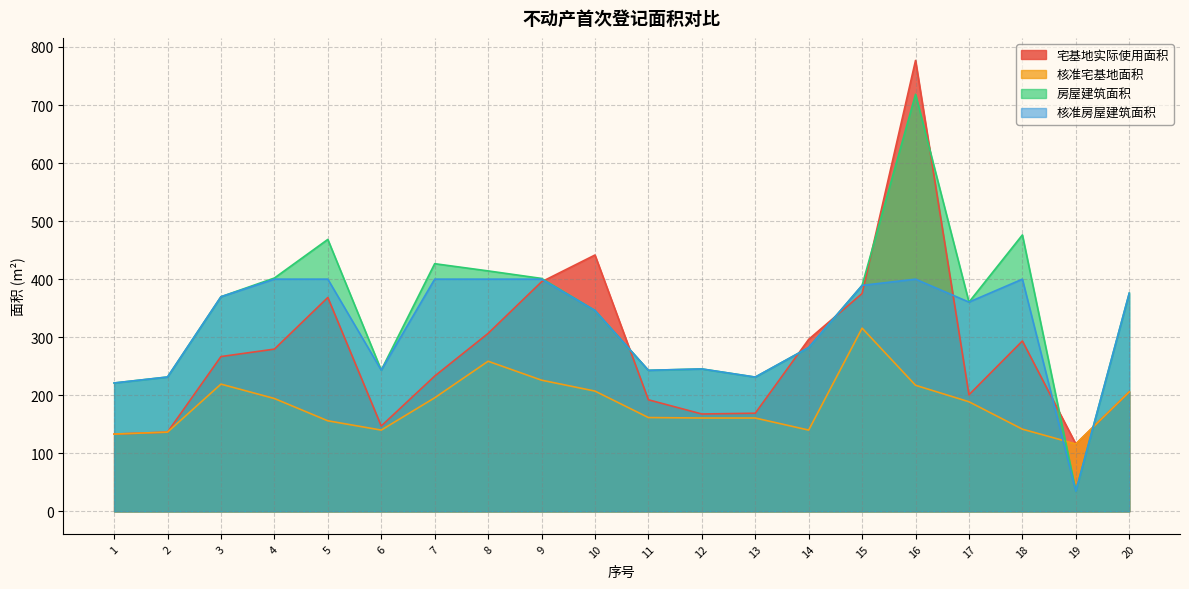

Is the value of 核准宅基地面积 at 14 greater than the value of 宅基地实际使用面积 at 8?

No